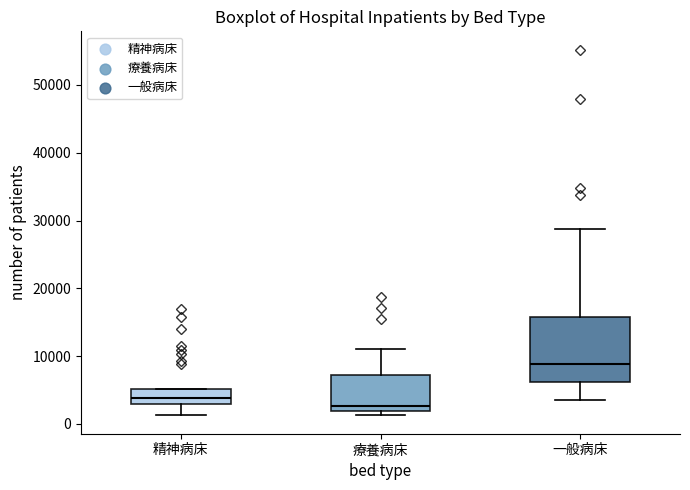

Which box's median line is the lowest?

療養病床